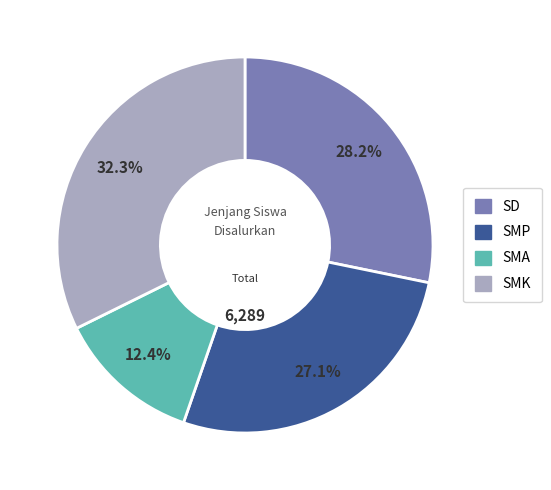

How many segments does this pie chart have?

4